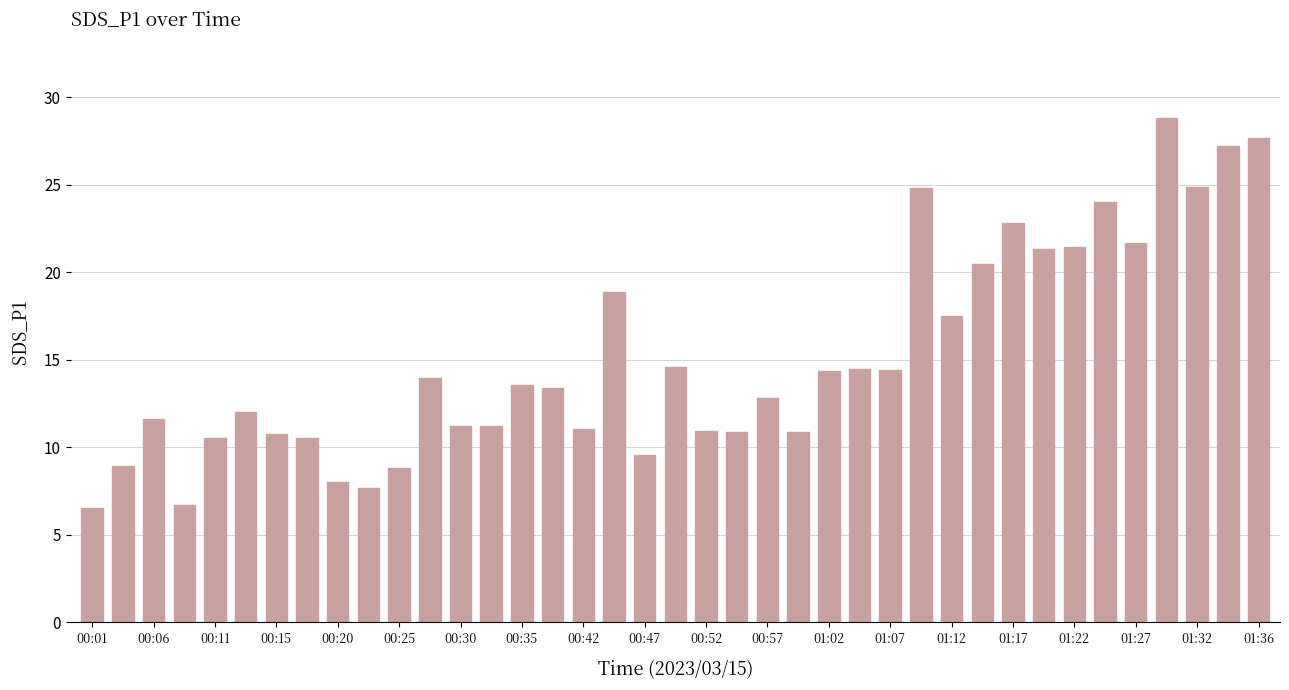

Are the bars horizontal?

No